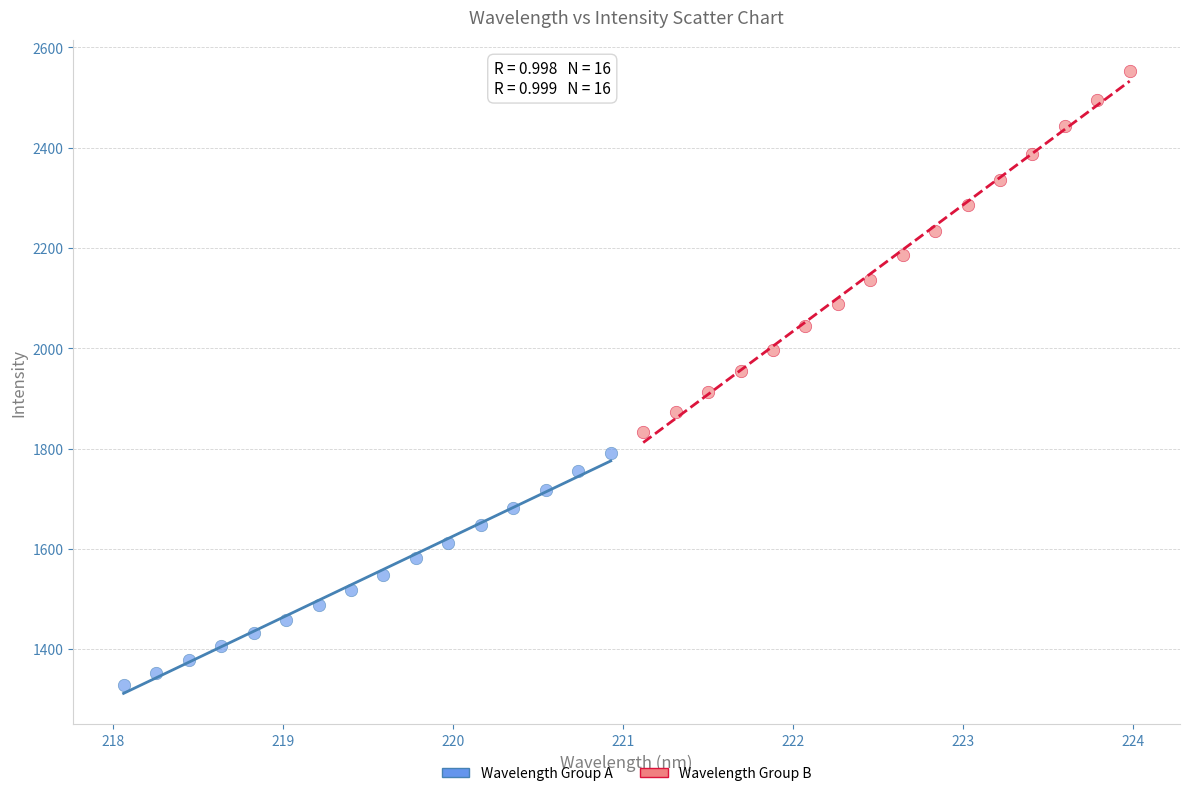

Which series has the widest spread of Y values?

Wavelength Group B